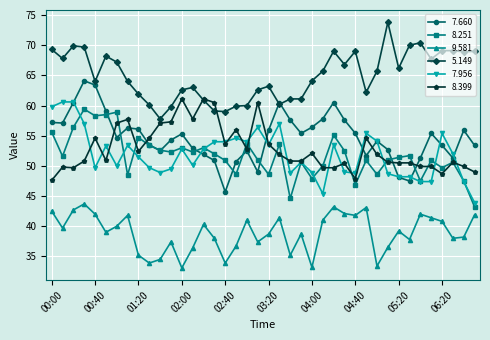

What is the sum of all 7.956 values?

2076.3